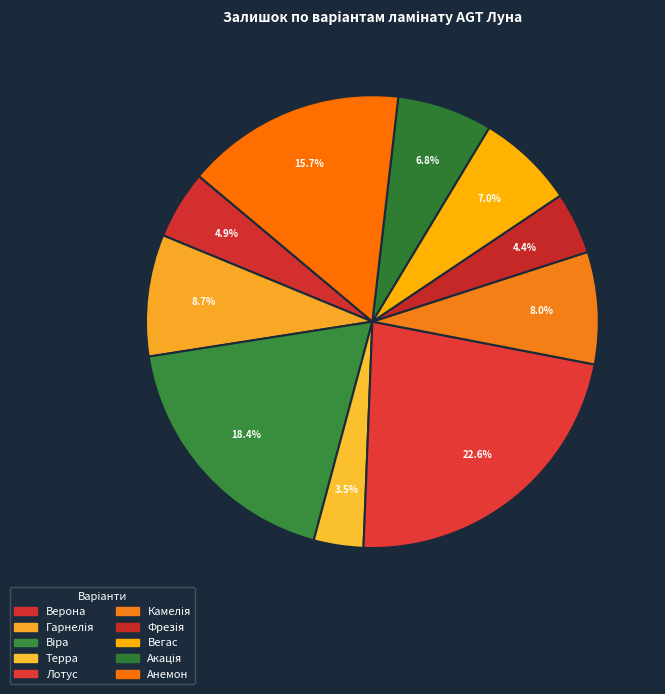

How many segments does this pie chart have?

10